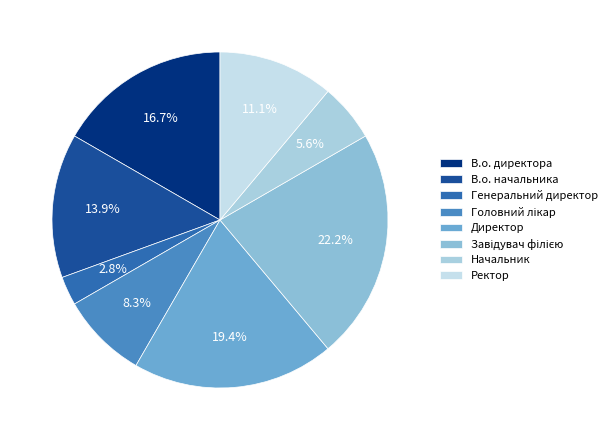

Count the number of slices in the pie.

8